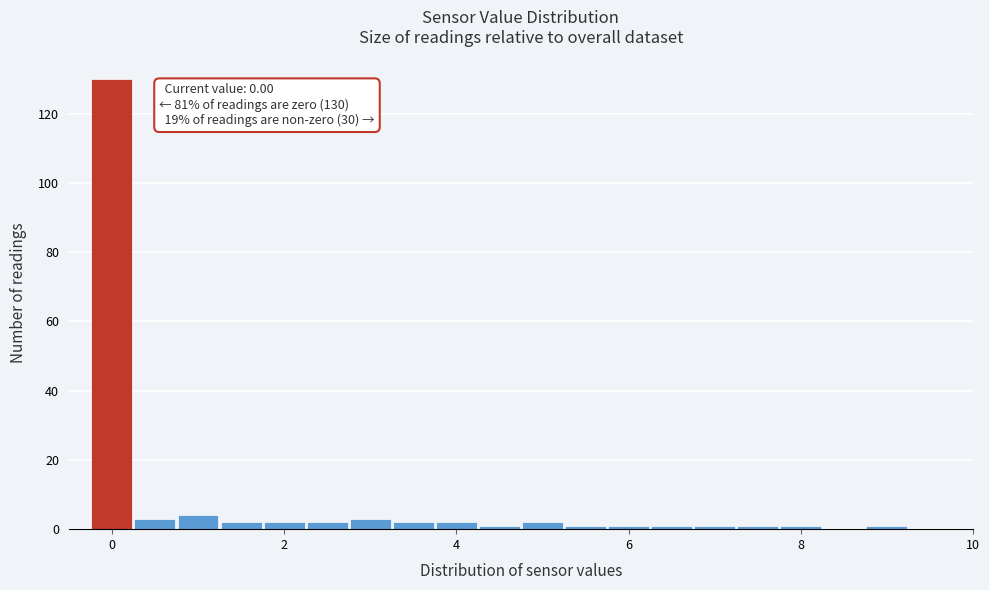

Read against the x-axis, roughly where is the centre of the tallest bar?

0.0